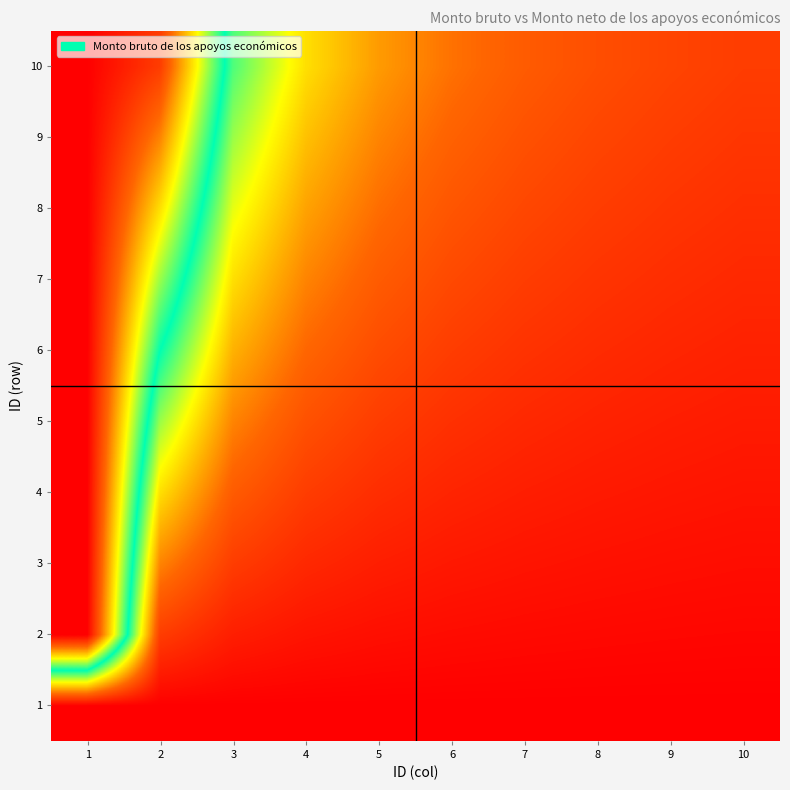

At 9, list the series in order from smallest to largest.

1, 2, 3, 4, 5, 6, 7, 8, 9, 10